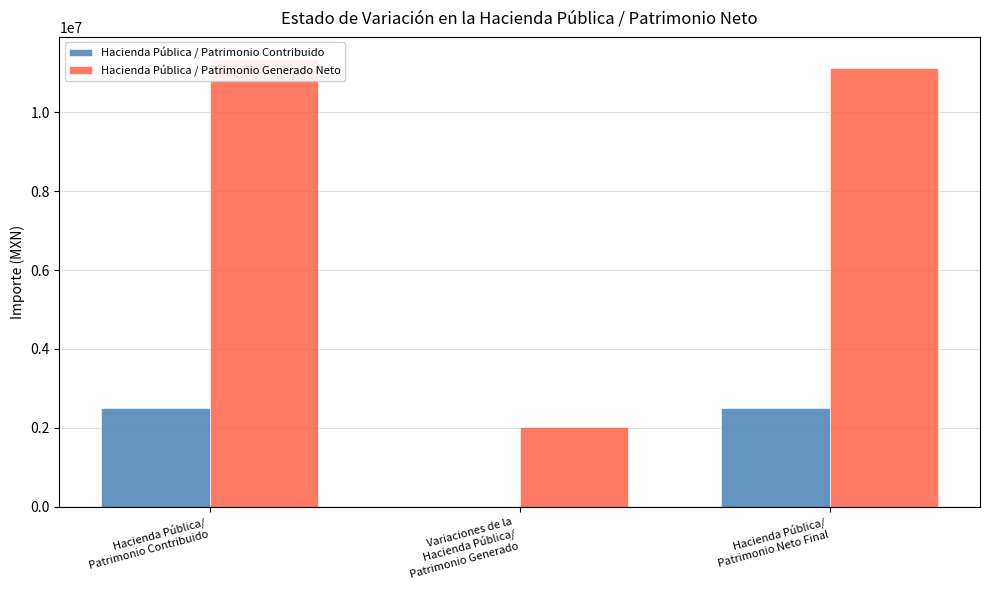

The Hacienda Pública / Patrimonio Contribuido series shows 2510879.0 at Hacienda Pública/
Patrimonio Contribuido. True or false?

True